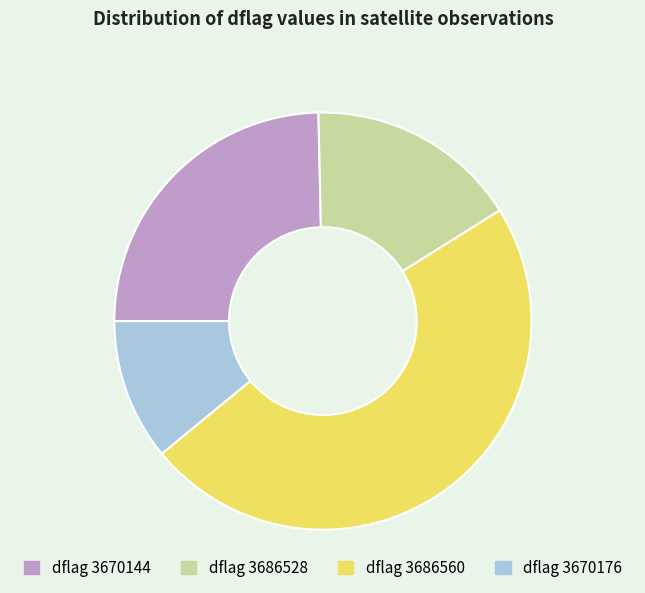

Is there any slice that represents more than half of the pie?

No